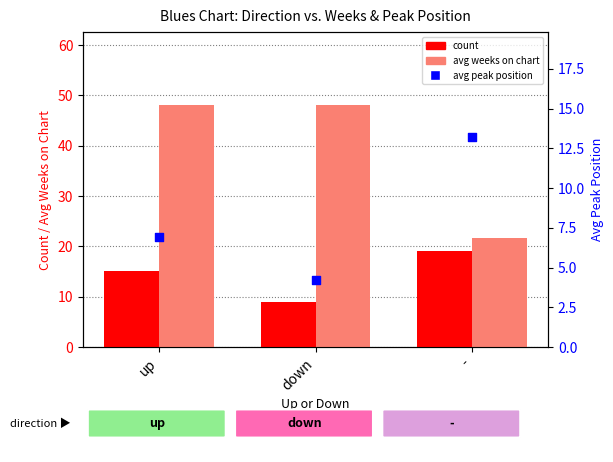

Which series has the largest total across all categories?

avg weeks on chart